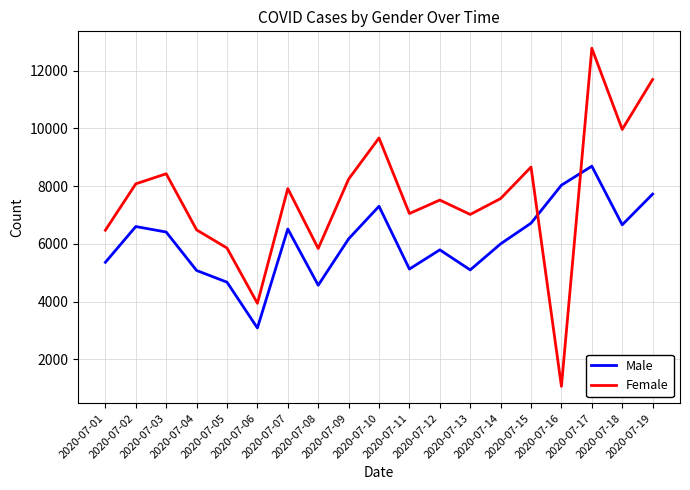

The value of Female at 2020-07-19 is 11697. True or false?

True